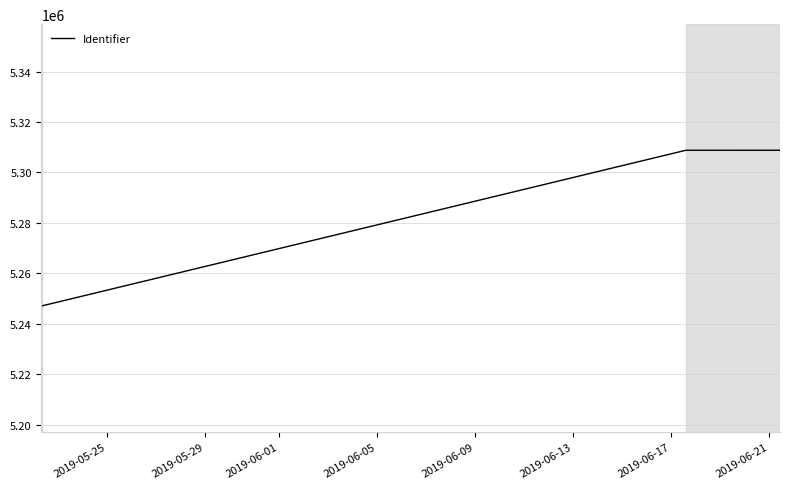

What is the sum of all values?

42284995